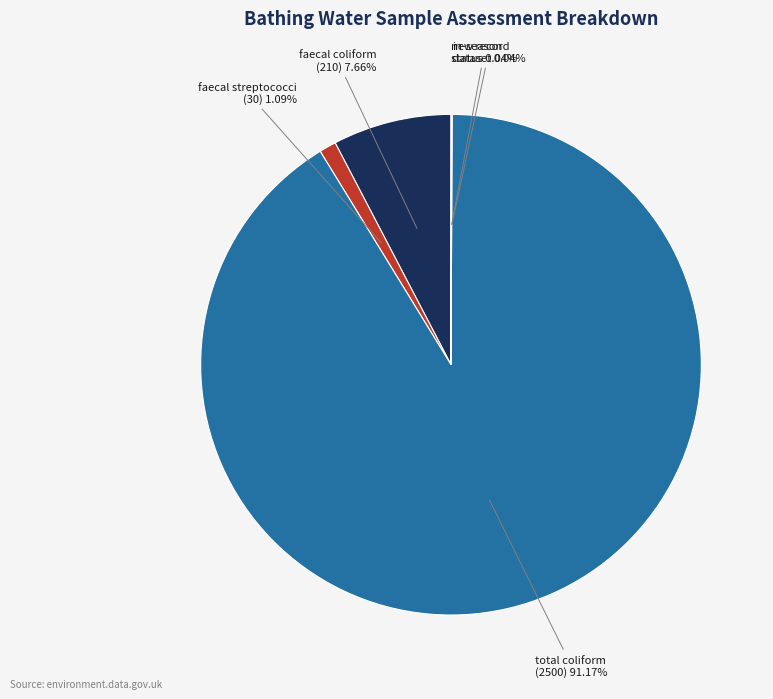

Is there any slice that represents more than half of the pie?

Yes